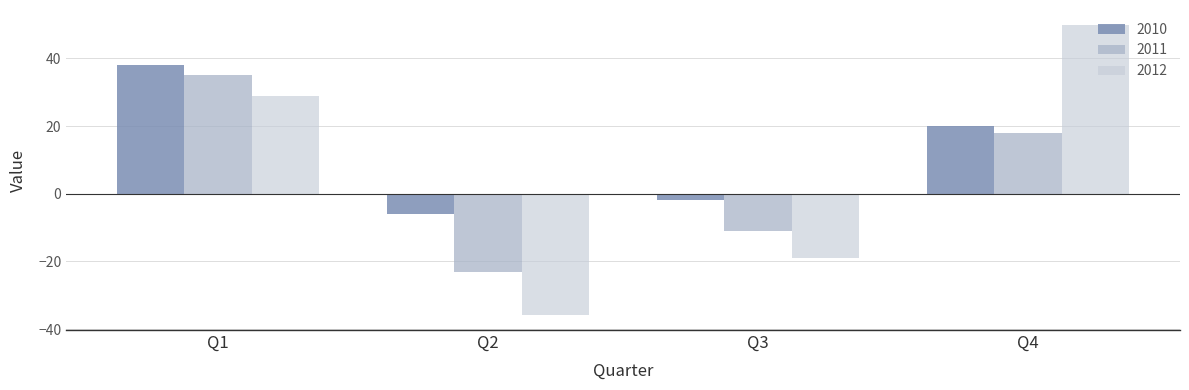

Reading left to right, extract all data points from this chart.

2010: Q1=38	Q2=-6	Q3=-2	Q4=20
2011: Q1=35	Q2=-23	Q3=-11	Q4=18
2012: Q1=29	Q2=-36	Q3=-19	Q4=50